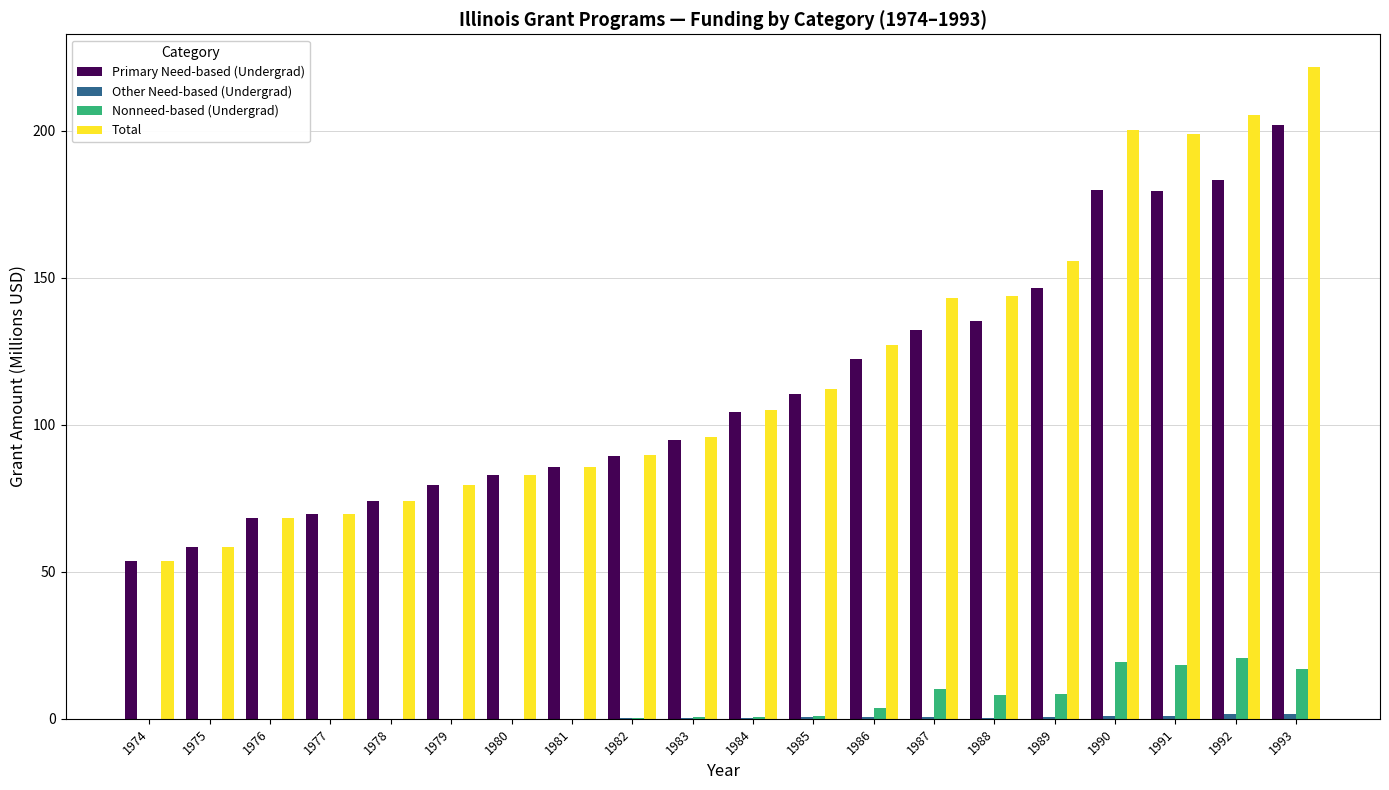

What is the average value of the Nonneed-based (Undergrad) series?

5.4